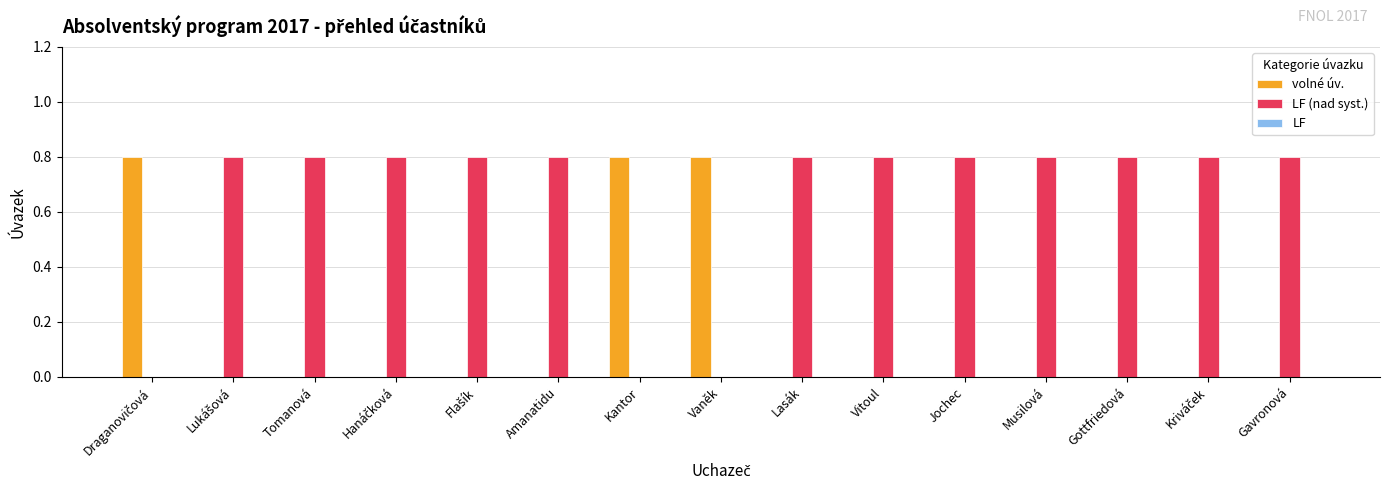

Is the value of LF (nad syst.) at Vitoul greater than the value of volné úv. at Vitoul?

Yes